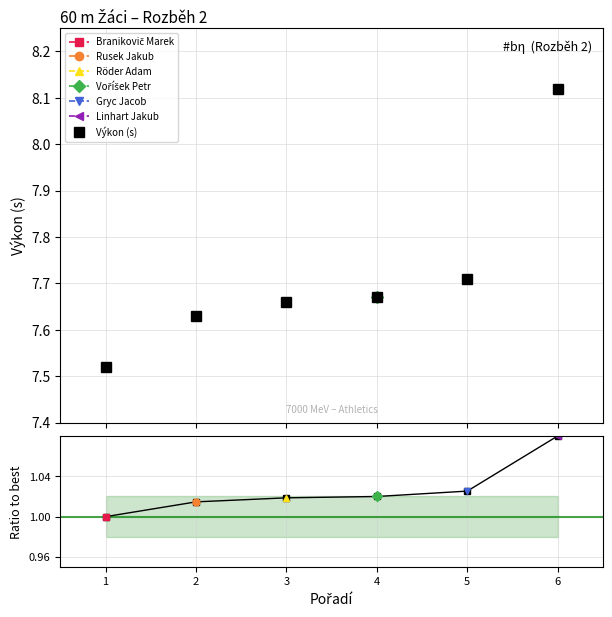

At how many categories does at least one series exceed 3?

6